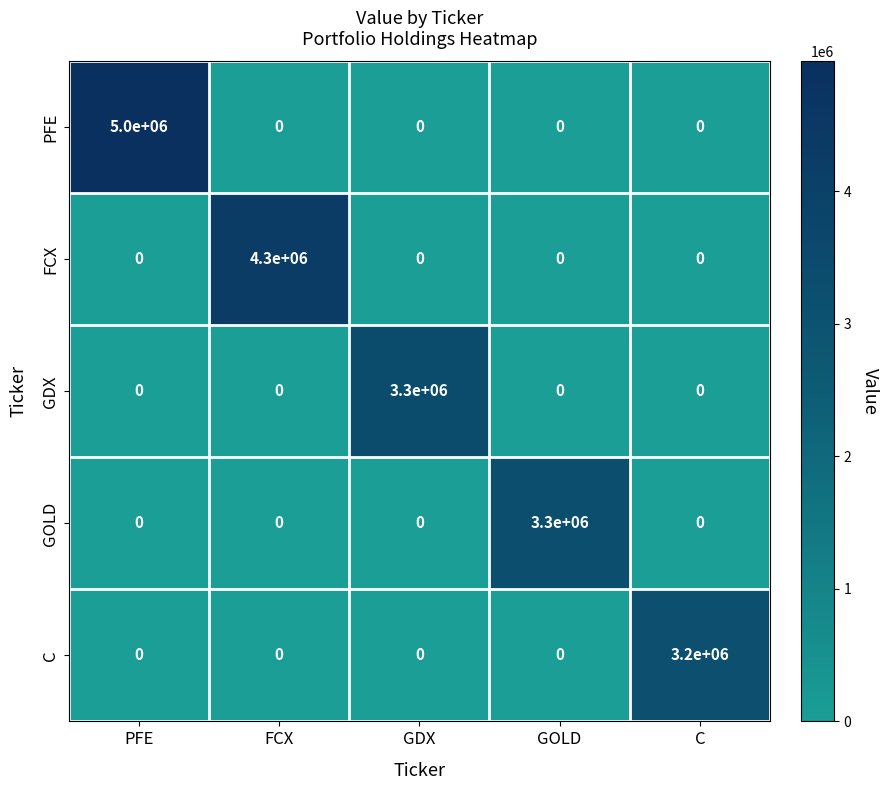

How many categories are shown in the chart?

5